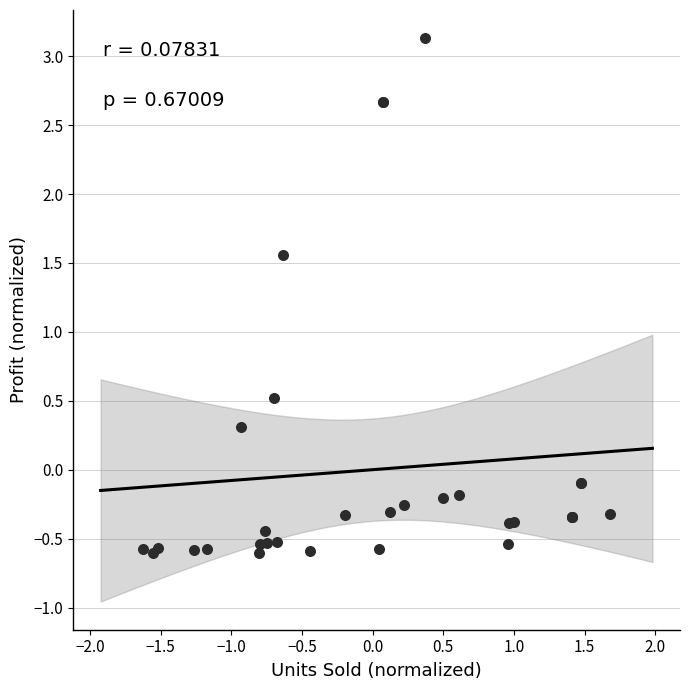

What Y value in the scatter plot is closest to 1?

0.5